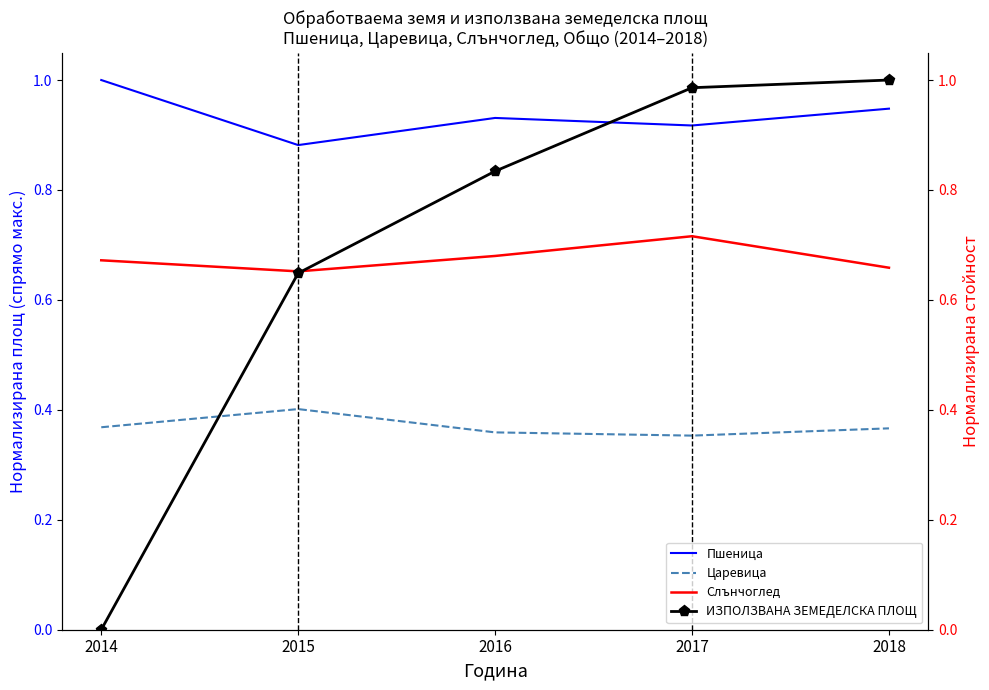

What is the value of the ИЗПОЛЗВАНА ЗЕМЕДЕЛСКА ПЛОЩ point at the 4th from the left?

1.0